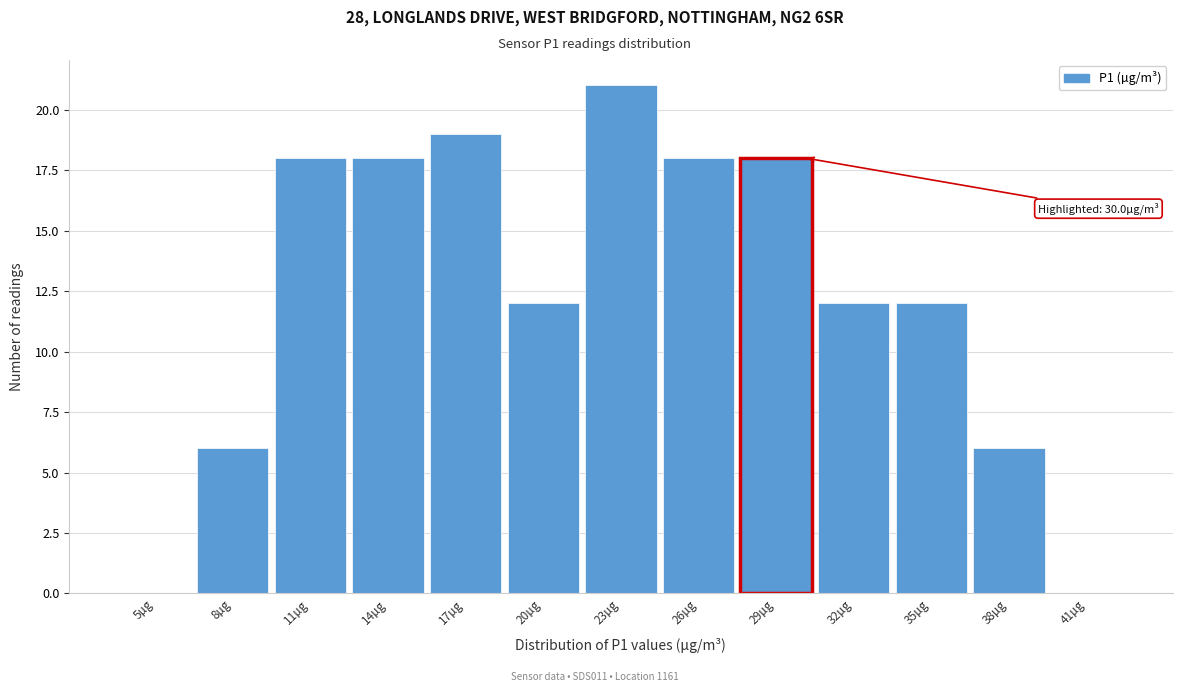

Reading left to right, extract all data points from this chart.

5µg=0	8µg=6	11µg=18	14µg=18	17µg=19	20µg=12	23µg=21	26µg=18	29µg=18	32µg=12	35µg=12	38µg=6	41µg=0